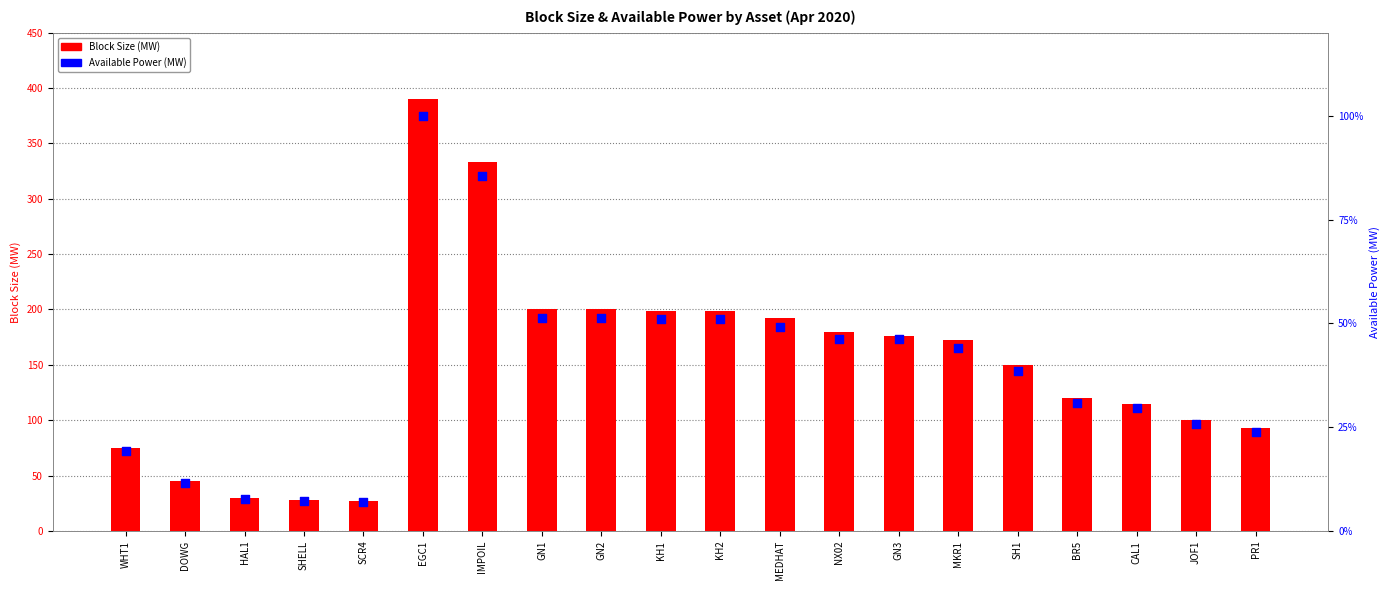

Which series reaches the minimum Y coordinate?

Available Power (MW)